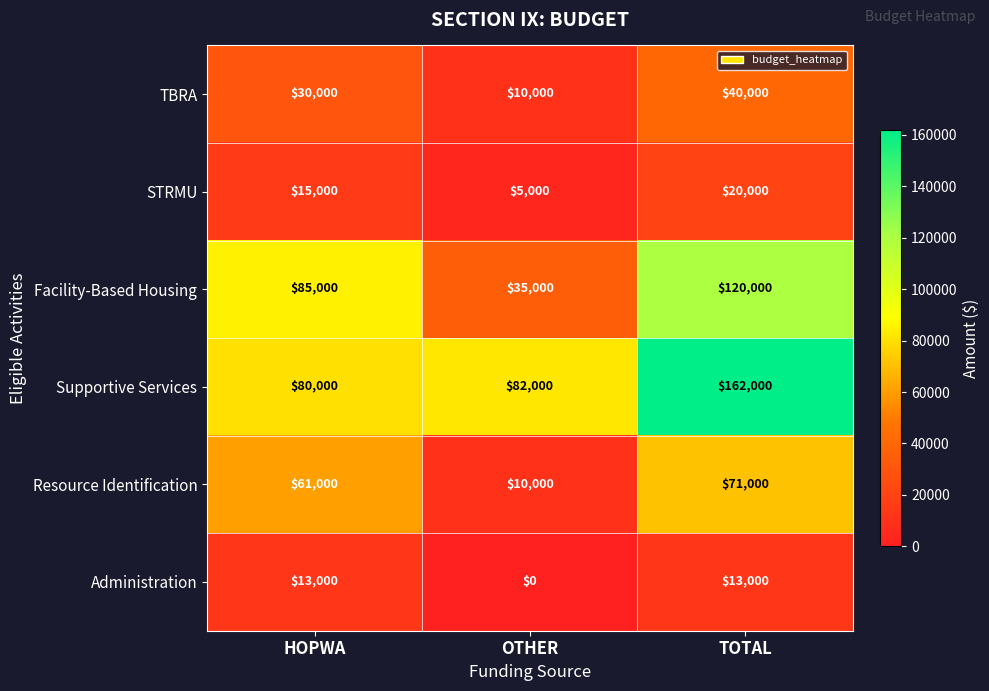

What is the approximate value of Facility-Based Housing at OTHER, to the nearest 50?

35000